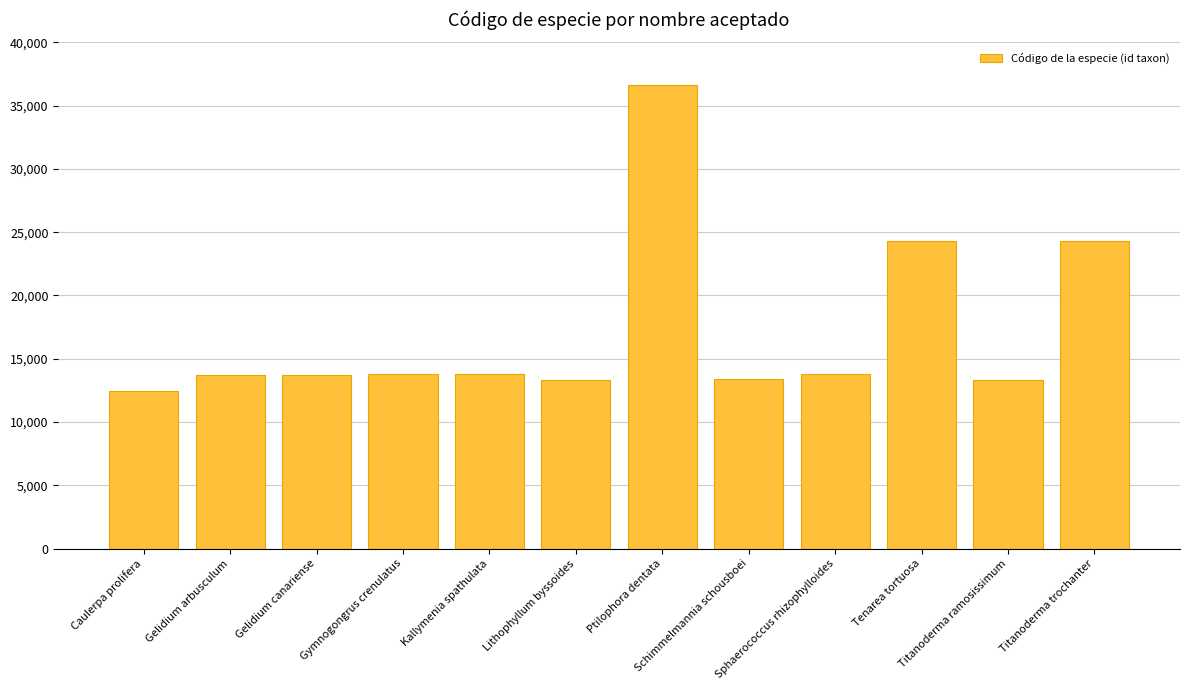

What is the value of the 3rd bar from the left?

13721